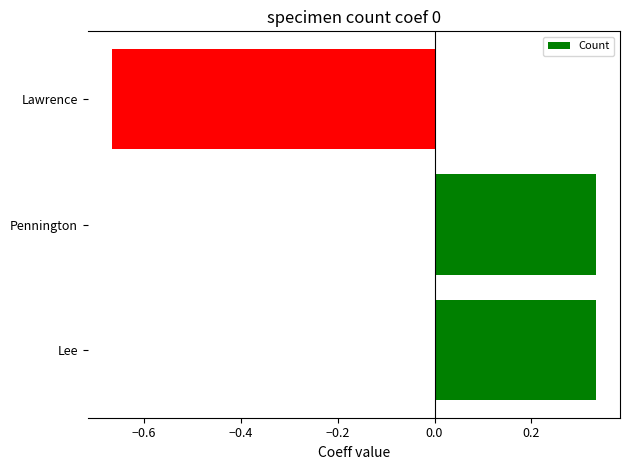

True or false: the data shows 0.1 at Lee.

False